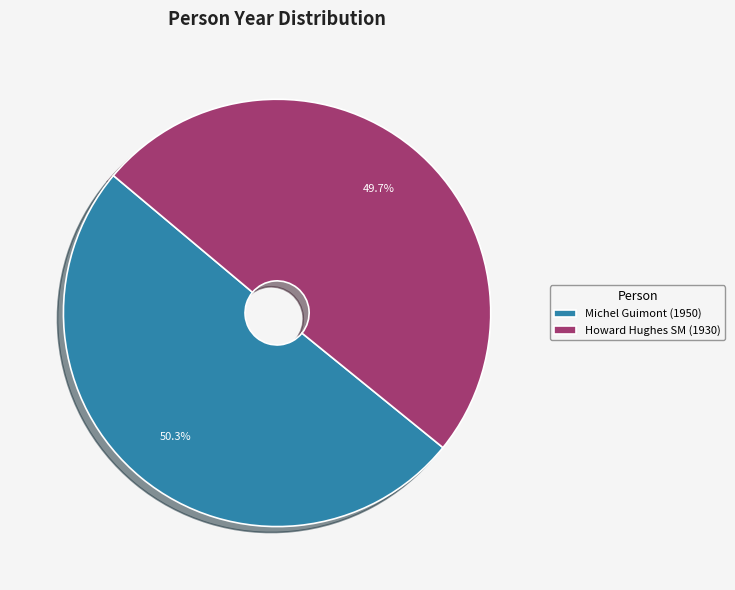

Rank the categories by value from lowest to highest.

Howard Hughes SM (1930), Michel Guimont (1950)